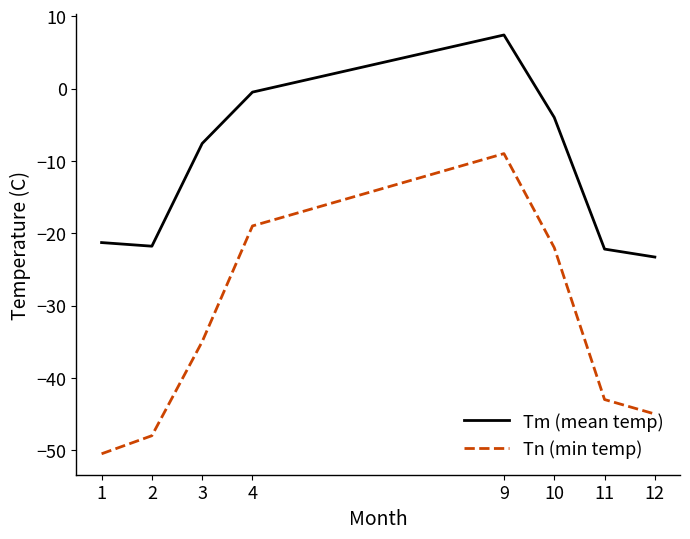

Between 3 and 11, which series saw the biggest shift?

Tm (mean temp)